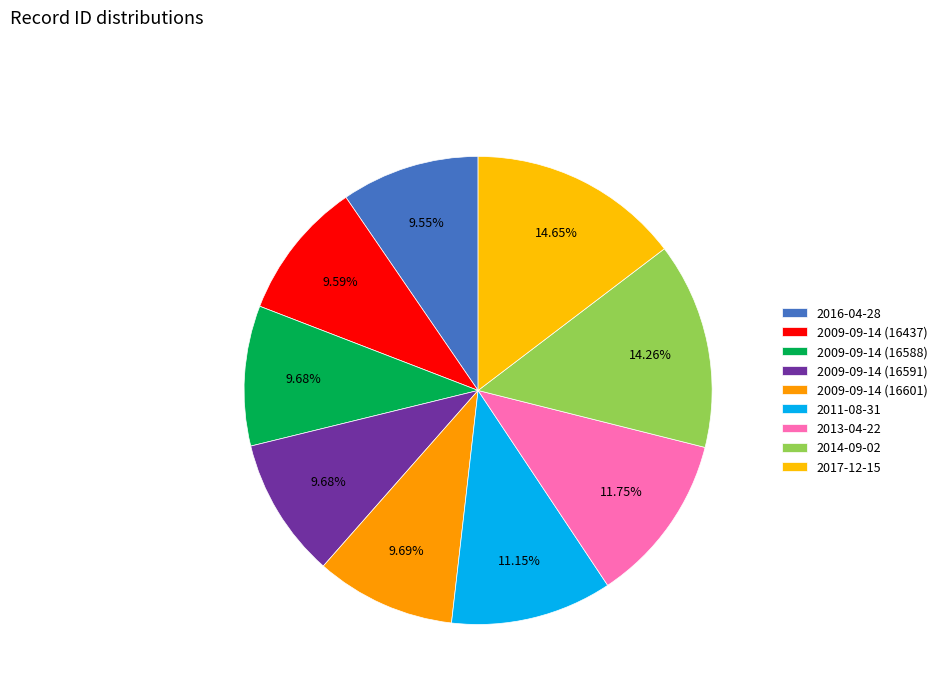

Between 2009-09-14 (16437) and 2017-12-15, which is larger?

2017-12-15